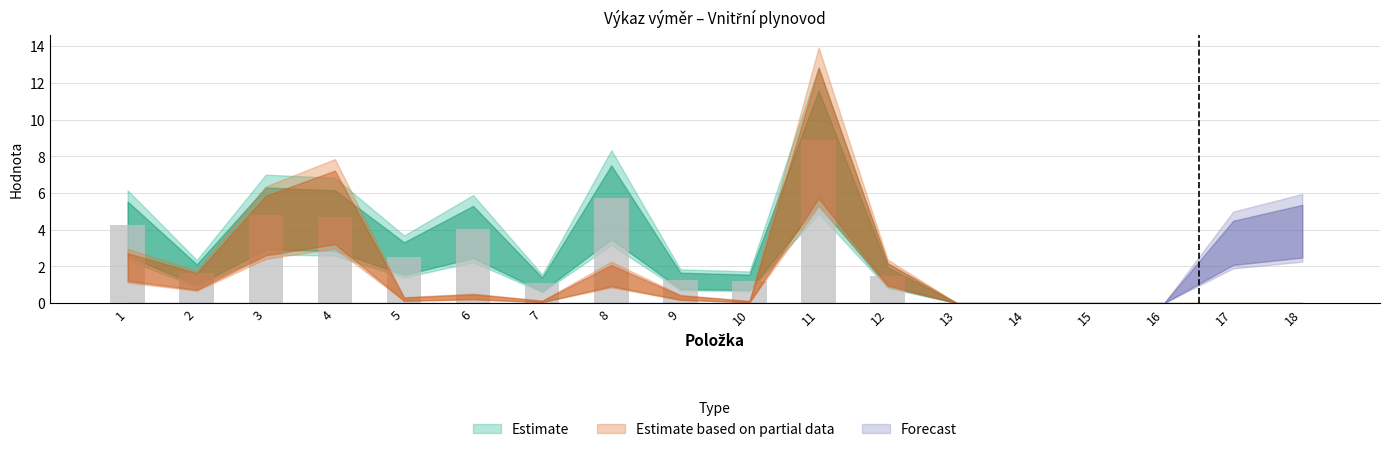

What is the sum of all values?

41.6